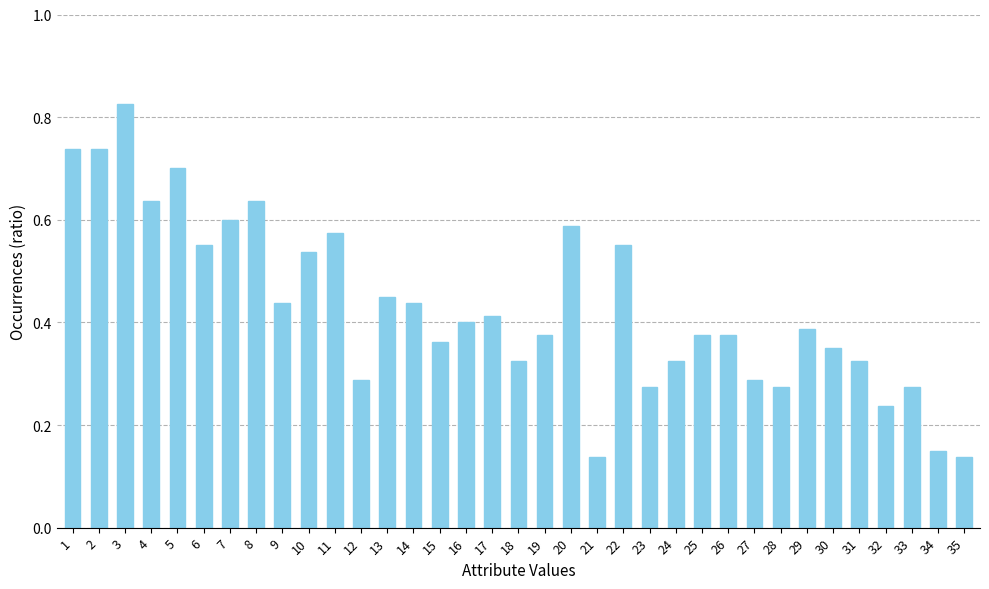

At which category does the chart reach its peak across all series?

3